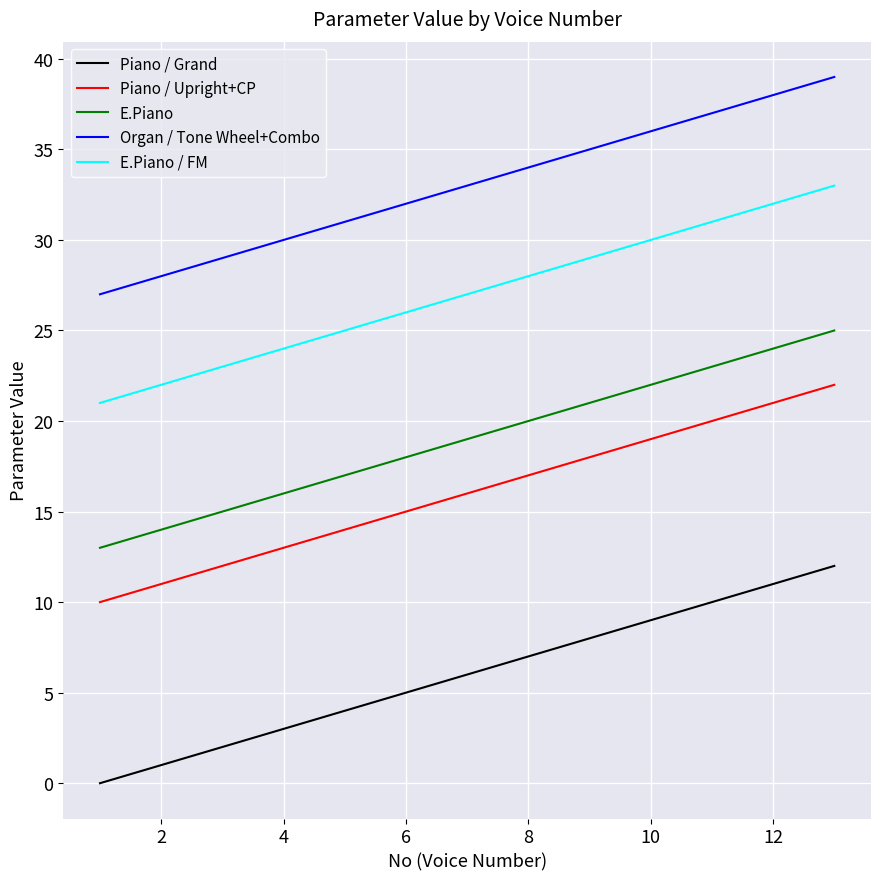

What are all the series names shown in the legend?

Piano / Grand, Piano / Upright+CP, E.Piano, Organ / Tone Wheel+Combo, E.Piano / FM